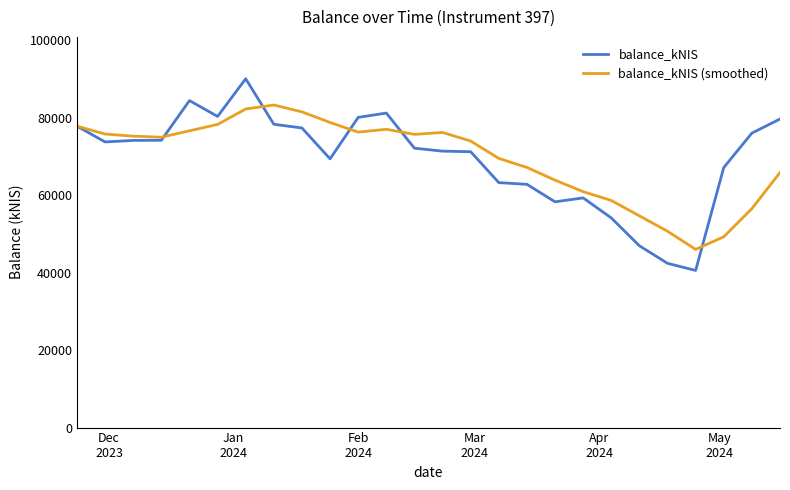

Which series has the widest spread of values?

balance_kNIS